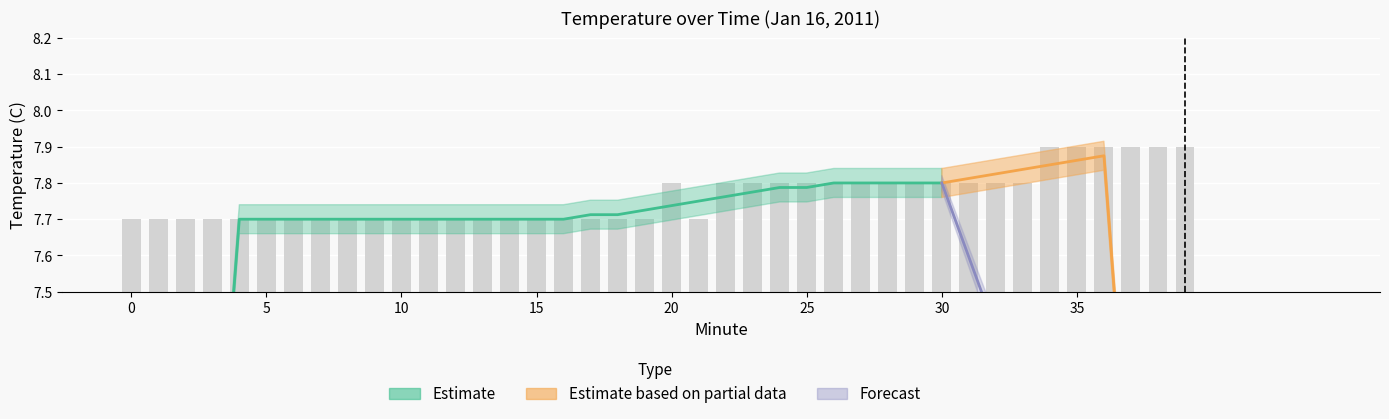

True or false: the data shows 2.3 at 38.

False